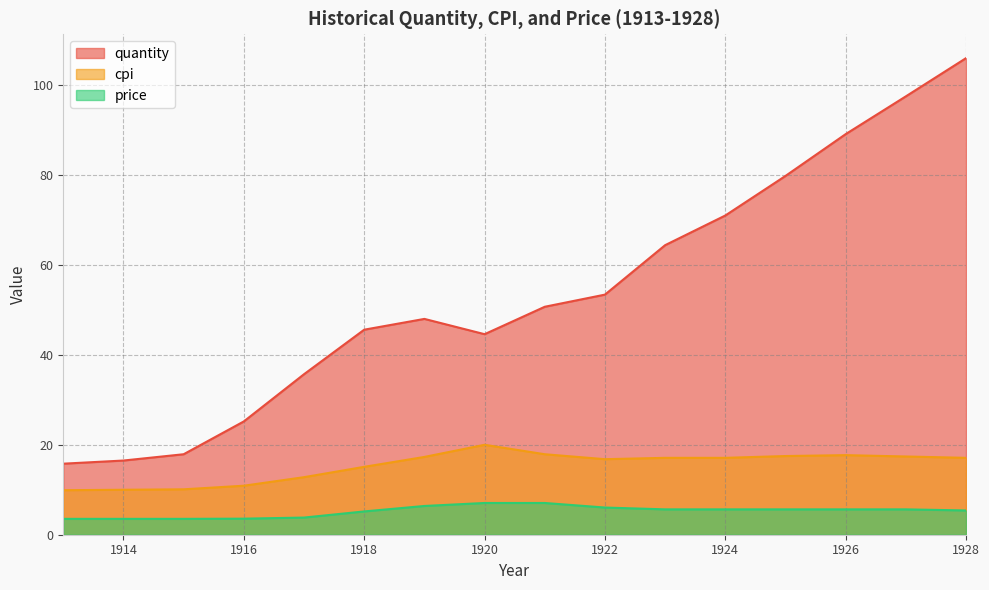

At which category is the sum across all series the highest?

1928